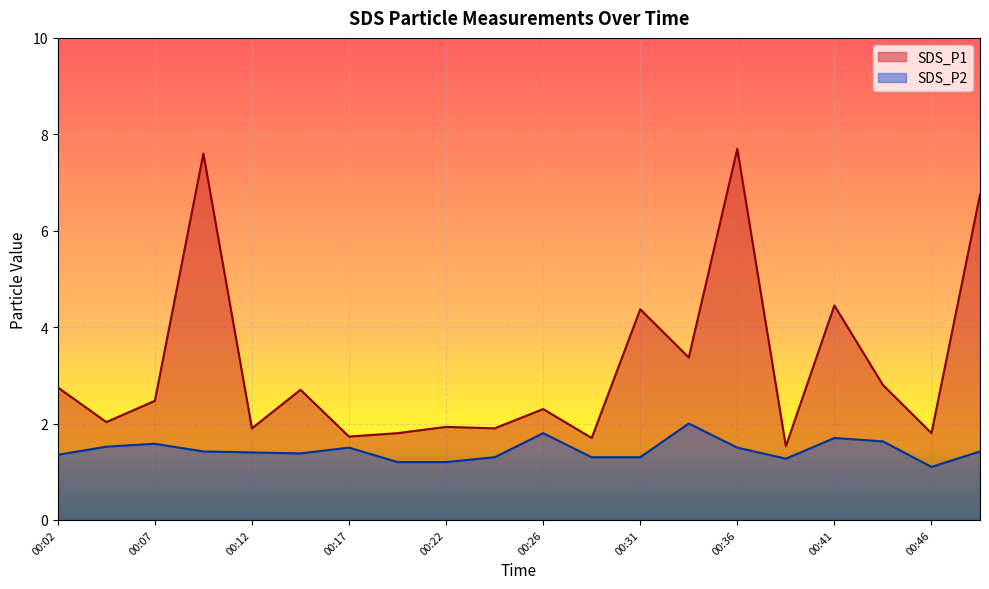

At which category is the sum across all series the highest?

00:36